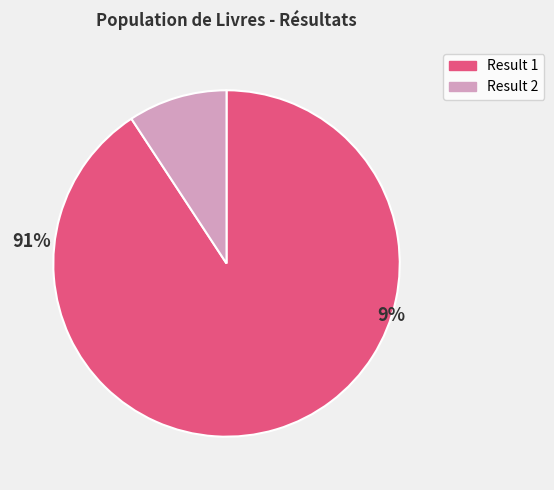

Is there a majority slice in this chart?

Yes